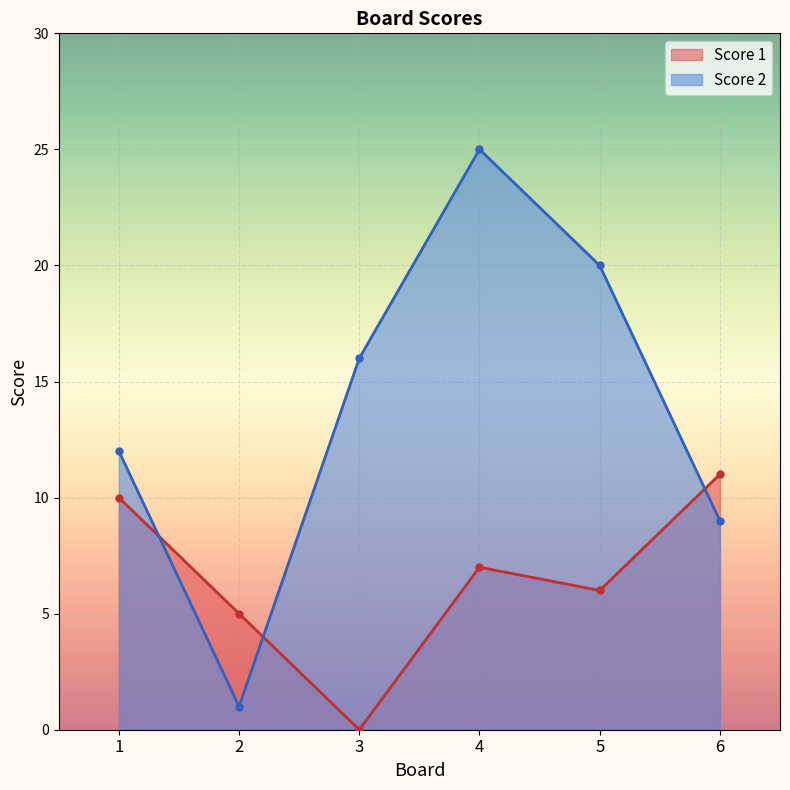

Reading left to right, list all the values displayed in this chart.

Score 1: 10	5	0	7	6	11
Score 2: 12	1	16	25	20	9